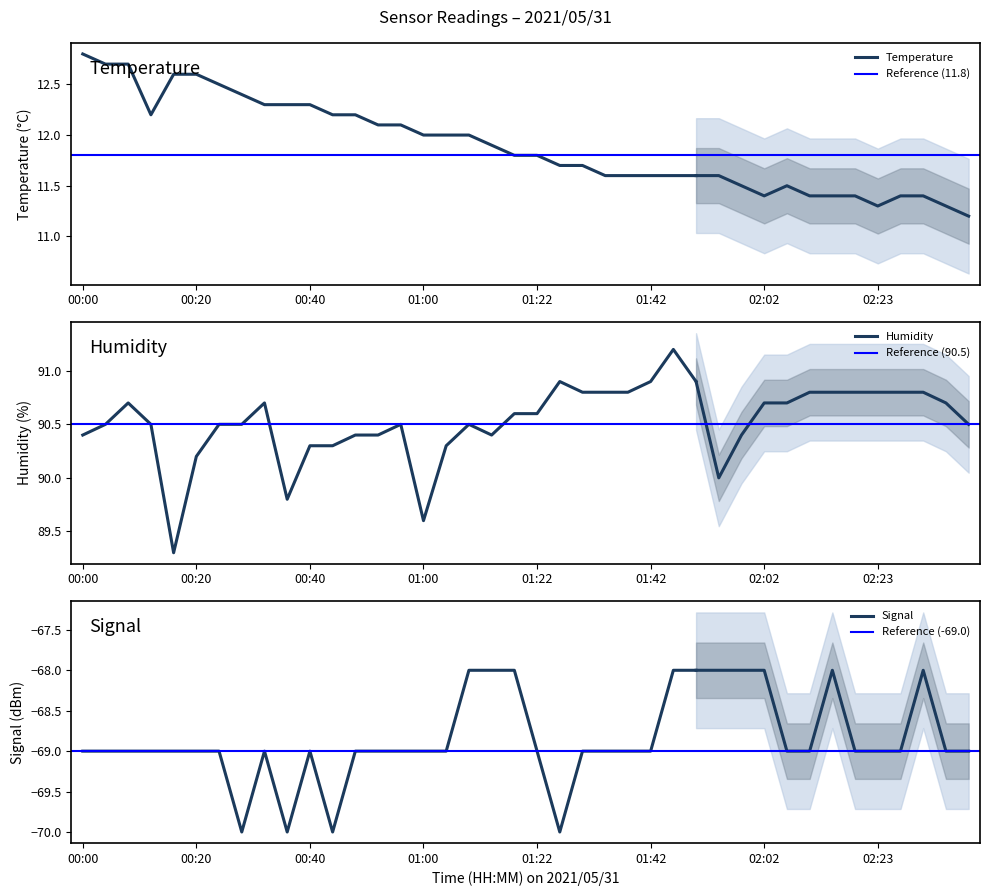

True or false: Temp and Humidity cross at least once.

False